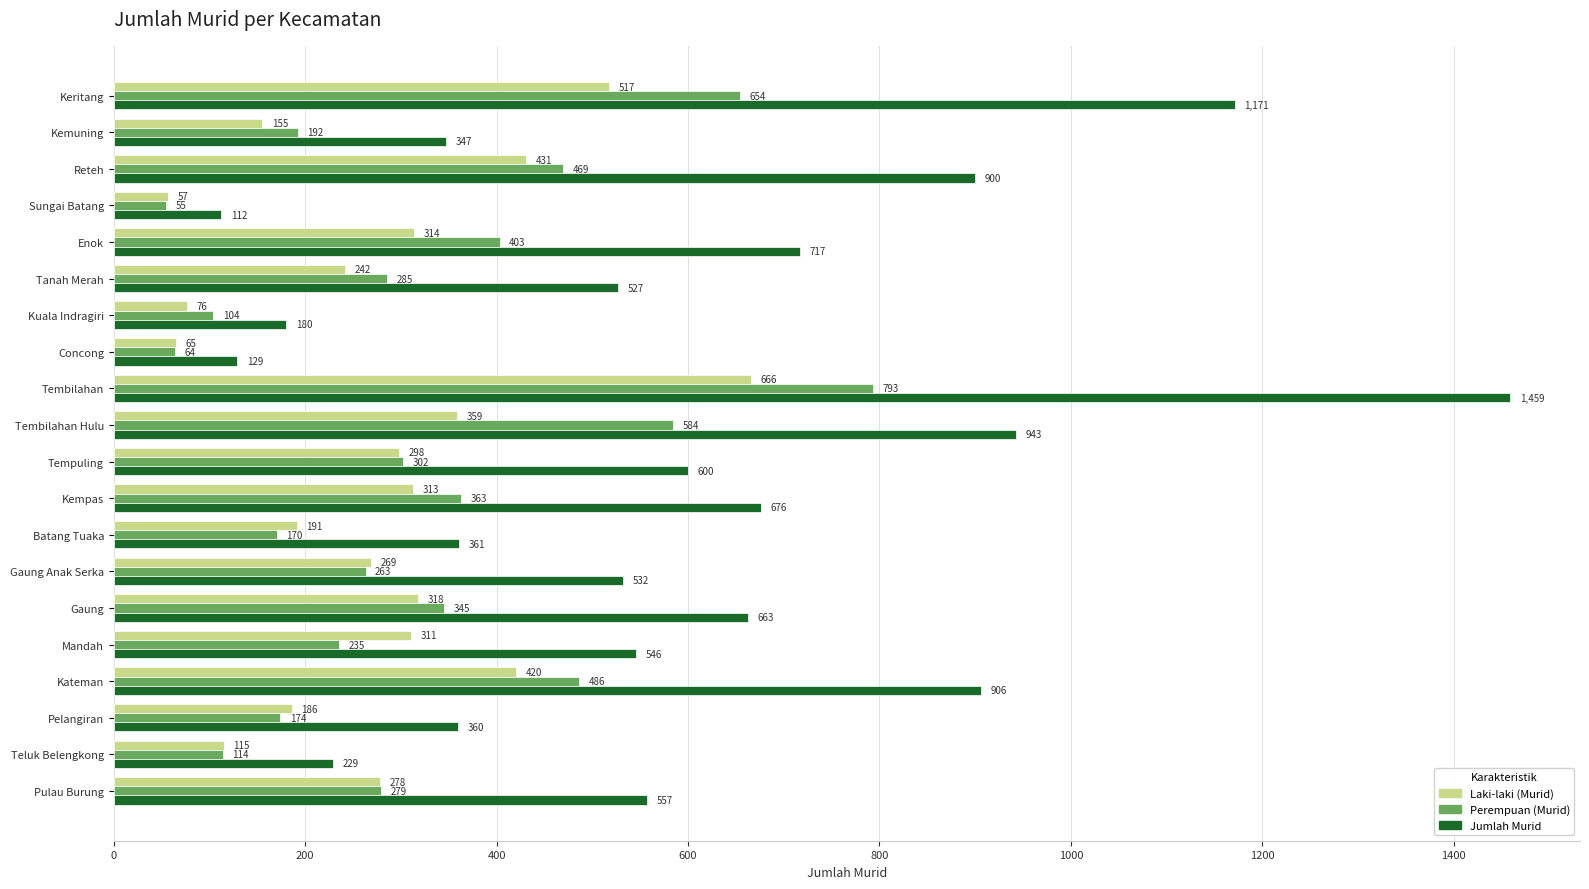

What is the difference between the Perempuan (Murid) values at Gaung Anak Serka and Kempas?

100